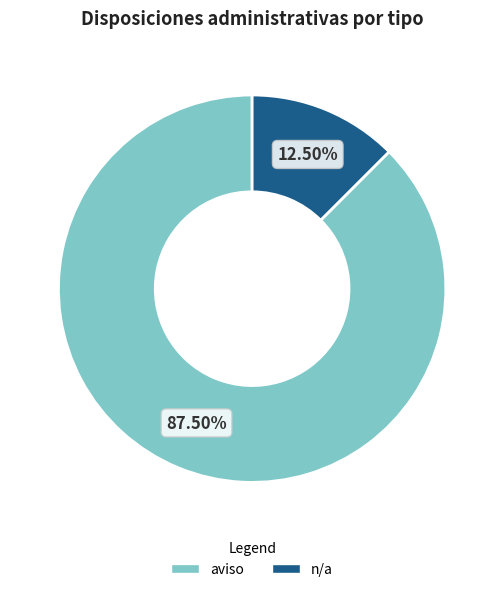

Between aviso and n/a, which is larger?

aviso